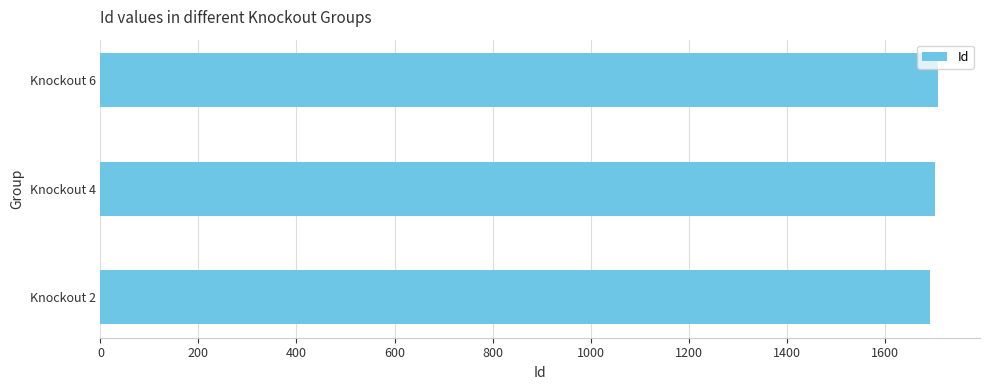

Are the bars grouped side by side (vs. stacked)?

No